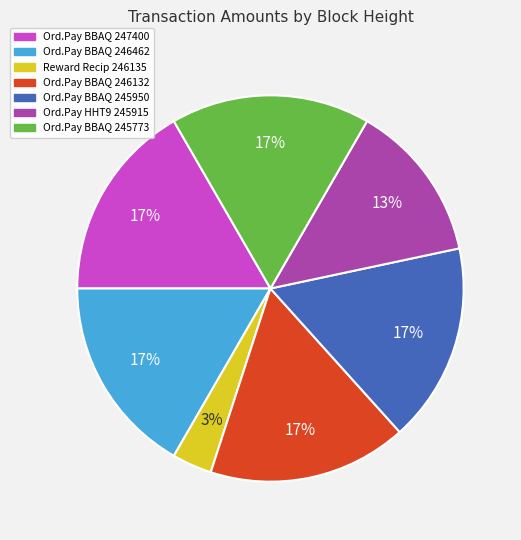

Does Ord.Pay BBAQ 247400 account for over 50% of the chart?

No